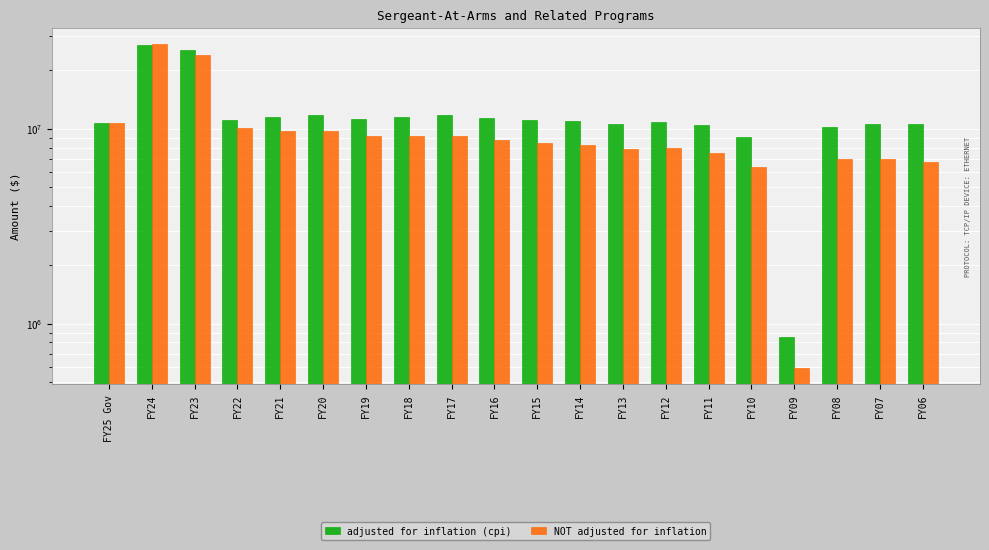

How many values in the adjusted for inflation (cpi) series are below 11054837?

10